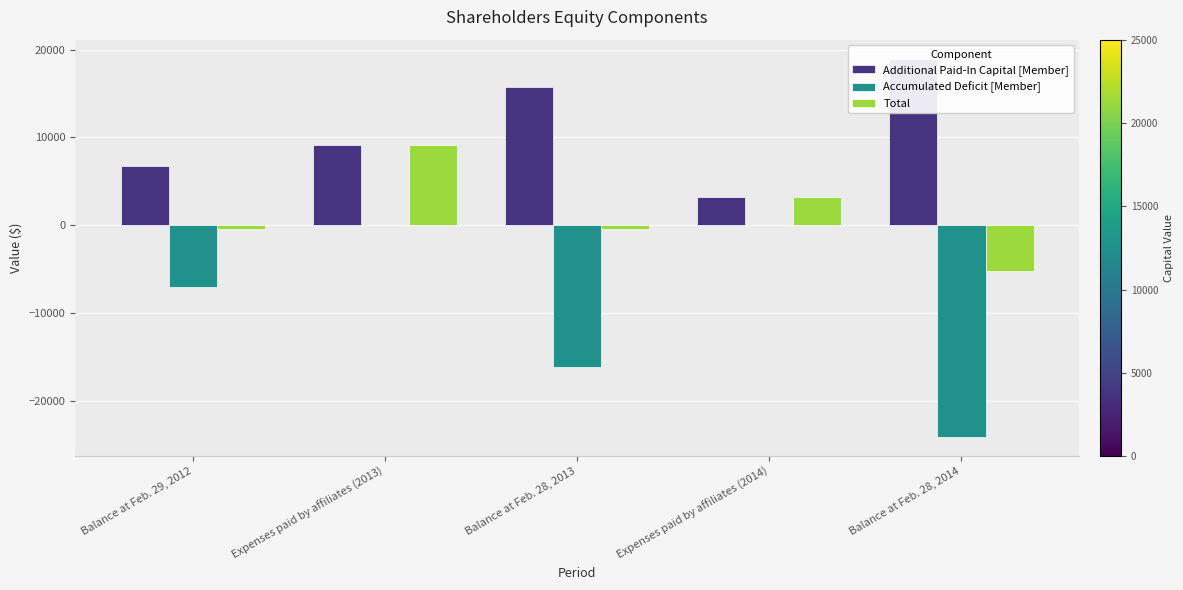

Does the chart contain any negative values?

Yes